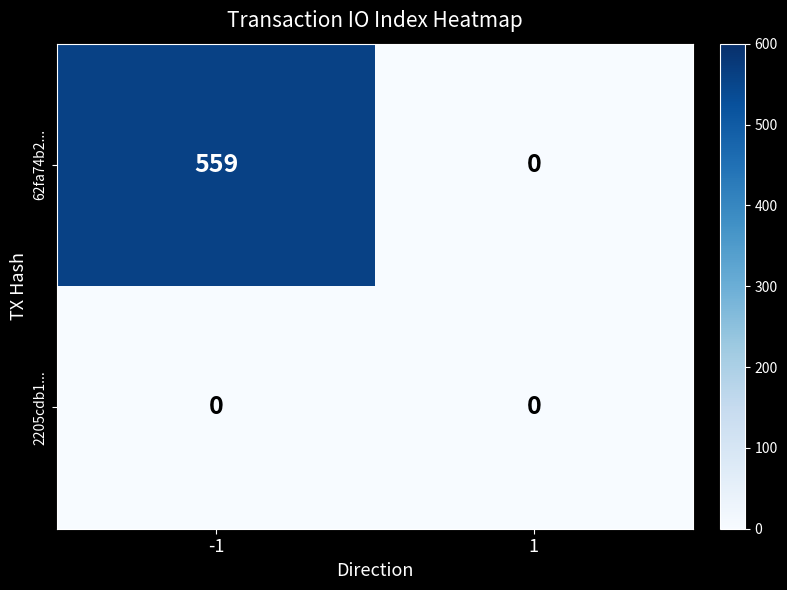

Which series has the largest range (max minus min)?

62fa74b2...